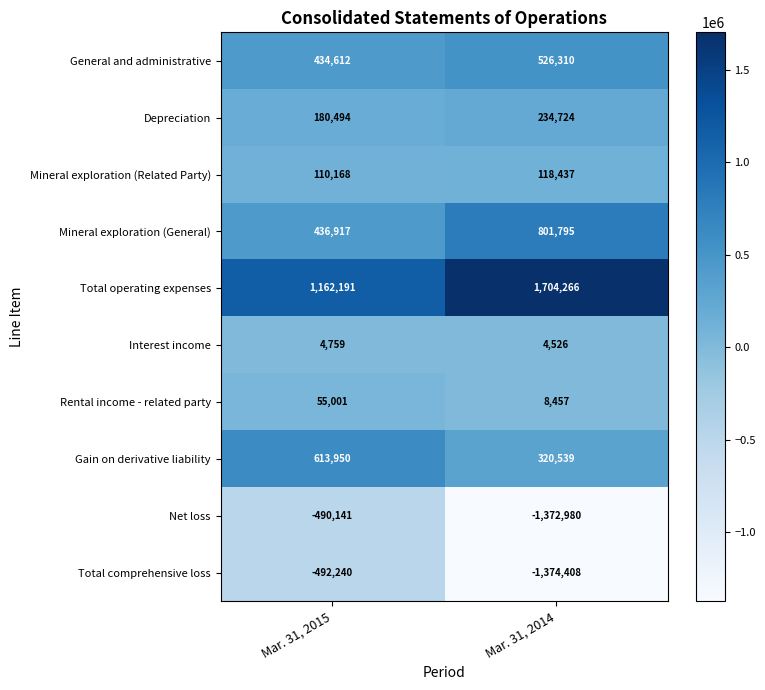

Which series has the largest total across all categories?

Total operating expenses